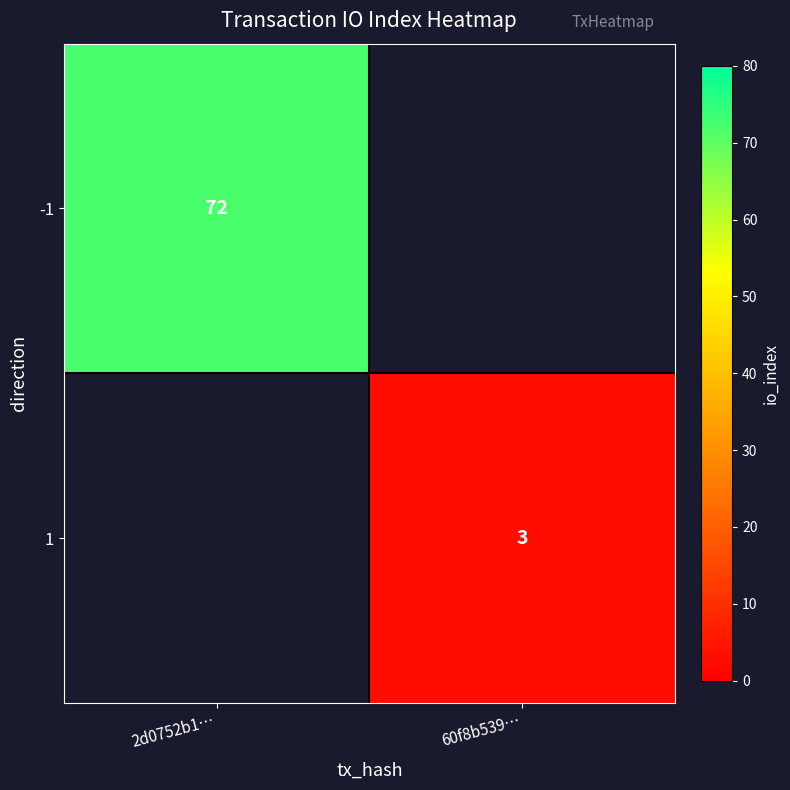

Is it true that -1 equals 72 at 2d0752b1…?

True